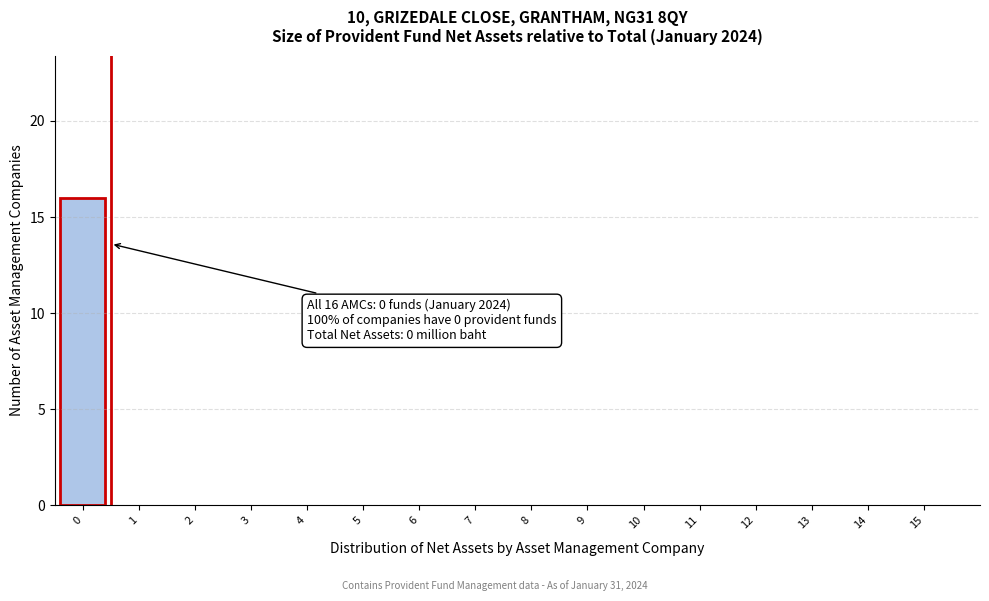

Reading left to right, list all the values displayed in this chart.

0=16	1=0	2=0	3=0	4=0	5=0	6=0	7=0	8=0	9=0	10=0	11=0	12=0	13=0	14=0	15=0